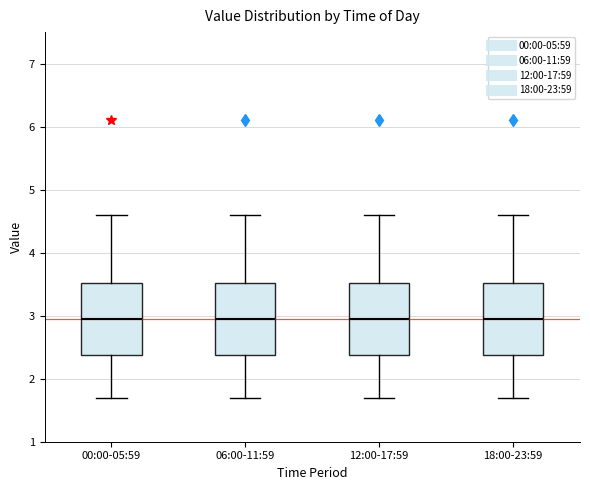

Reading left to right, read every box against the y-axis: the position of its median line, the range the box covers, and the ends of its whiskers. The values are not printed on the chart, so give them approximately, as read against the axis.

00:00-05:59: median 3.0, box 2.4 to 3.5, whiskers 1.7 to 4.6
06:00-11:59: median 3.0, box 2.4 to 3.5, whiskers 1.7 to 4.6
12:00-17:59: median 3.0, box 2.4 to 3.5, whiskers 1.7 to 4.6
18:00-23:59: median 3.0, box 2.4 to 3.5, whiskers 1.7 to 4.6